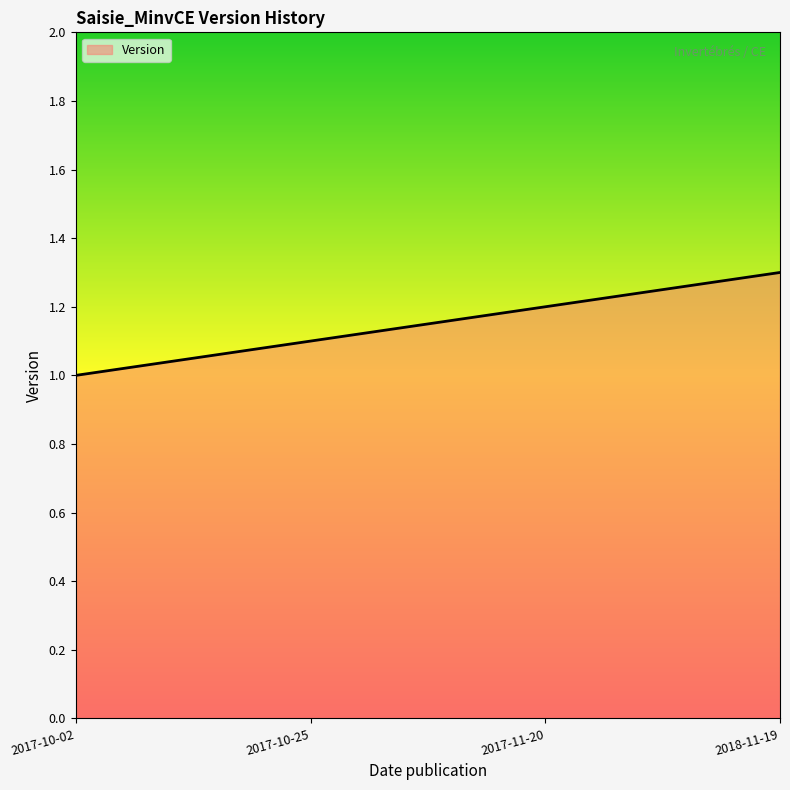

True or false: the data shows 2.2 at 2018-11-19.

False